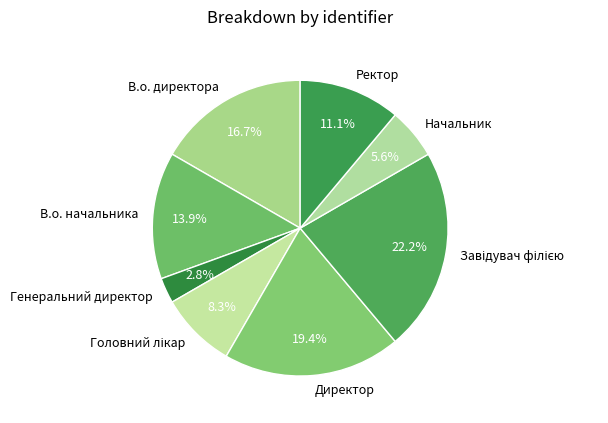

Do Директор and Начальник together represent more than half of the pie?

No